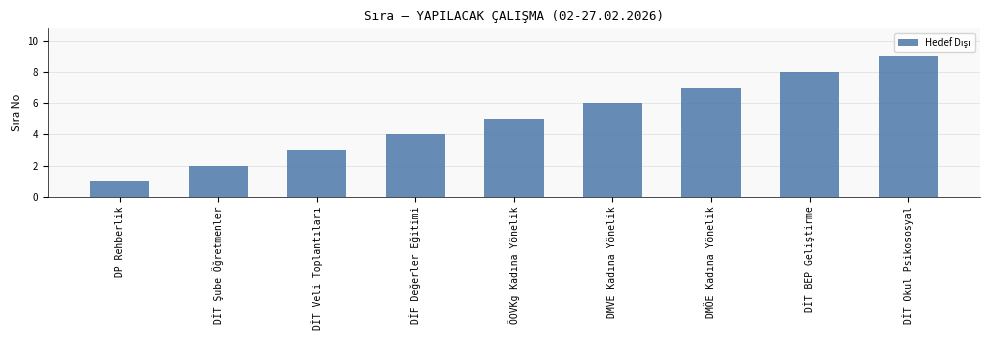

How many data points are less than 5?

4